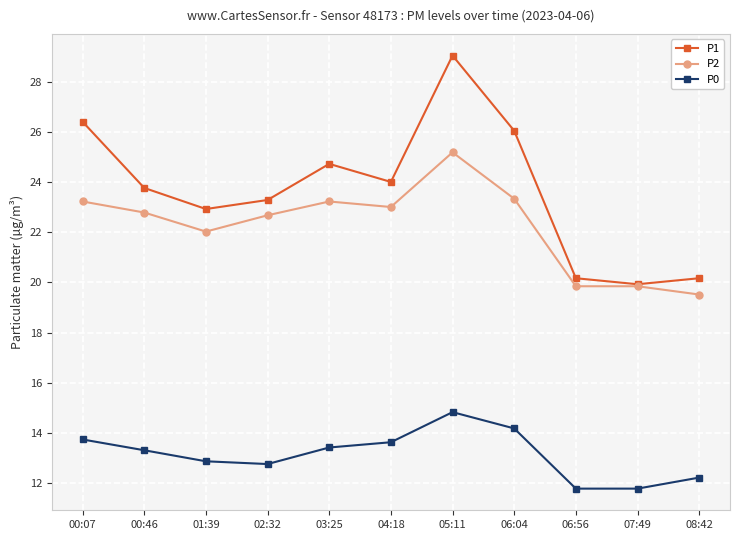

At which label does P2 reach its peak?

05:11